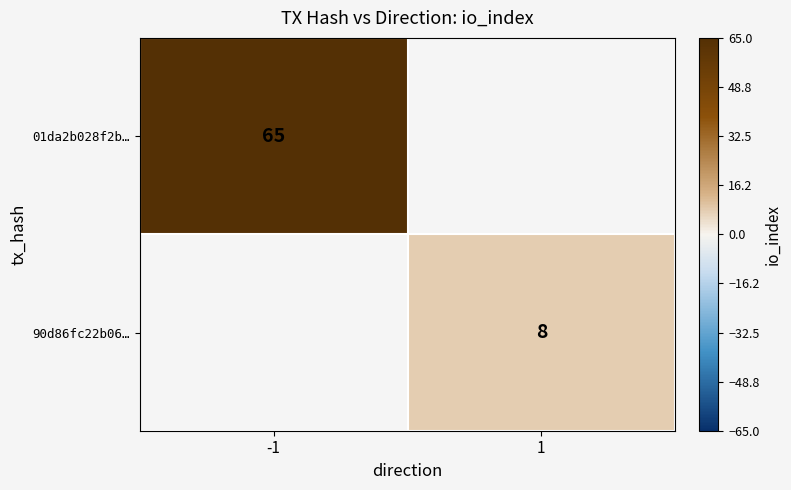

True or false: 90d86fc22b06… has a value of 12.7 at 1.

False